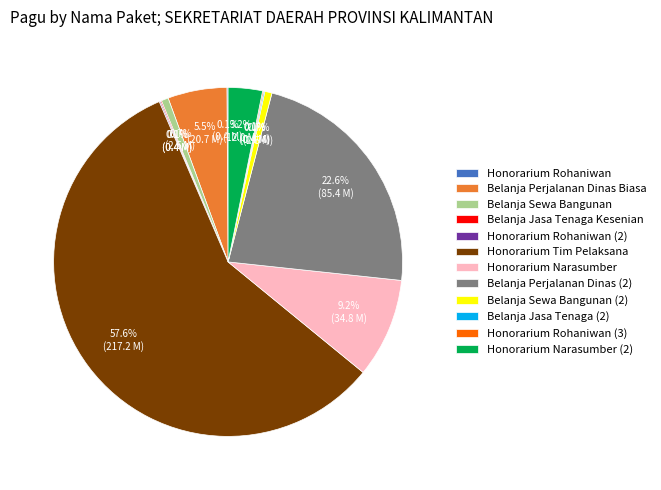

To the nearest percent, what is the difference between the largest and smallest slice percentages?

58%